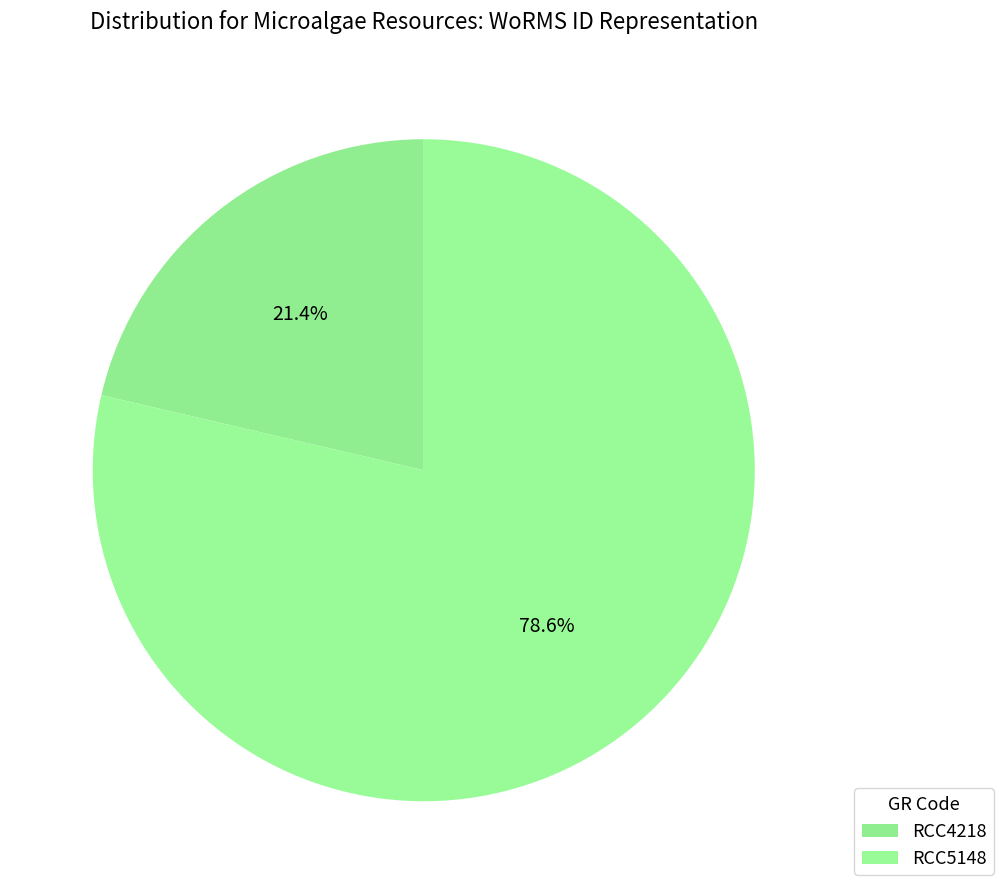

Count the number of slices in the pie.

2